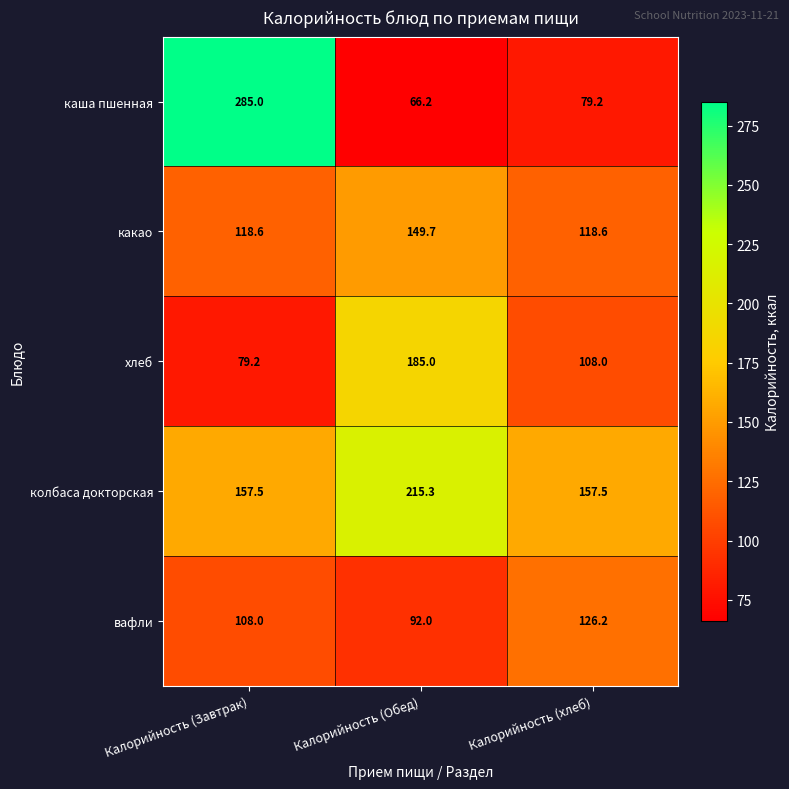

What is the sum of the какао values at Калорийность (хлеб) and Калорийность (Завтрак)?

237.2